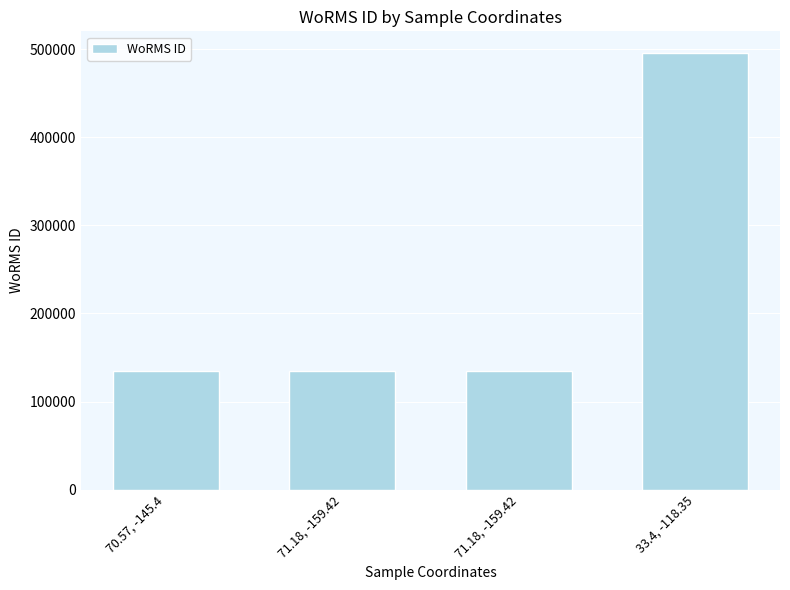

Count the values in the range 134529 to 495287.

4